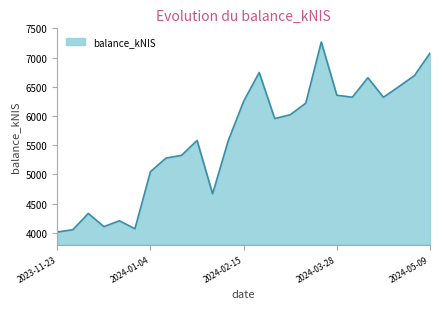

What is the maximum value shown in the chart?

7266.0